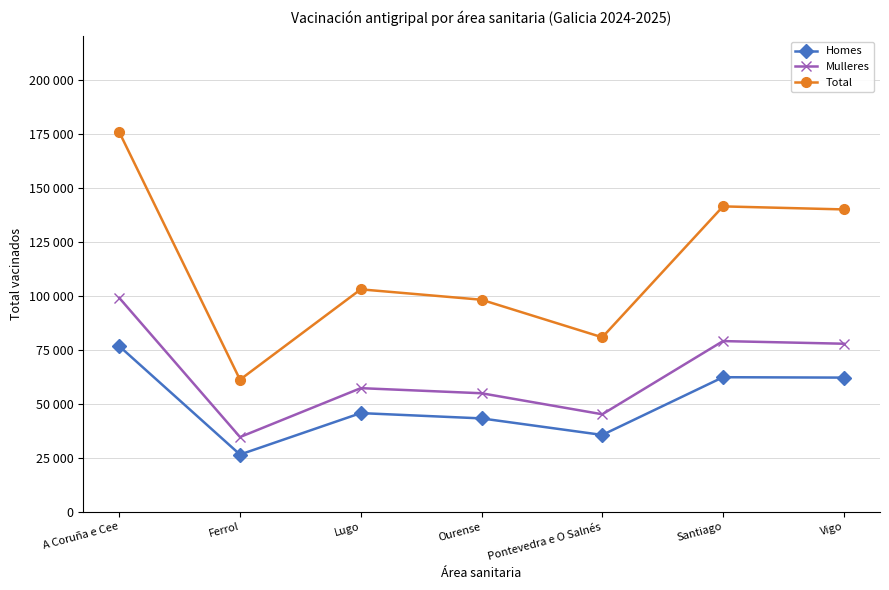

What is the label of the 2nd point from the left?

Ferrol